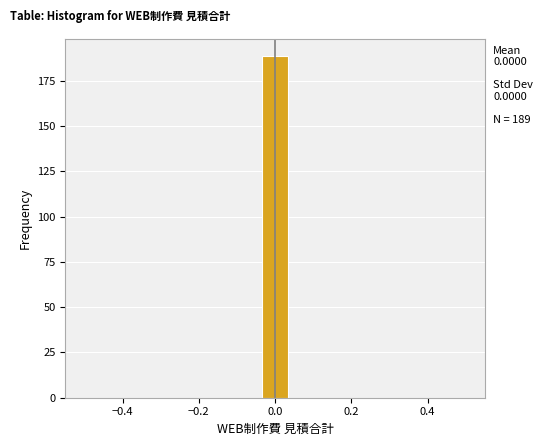

Around what value on the x-axis is the tallest bar? Give the approximate position of its centre, as read against the axis.

0.00